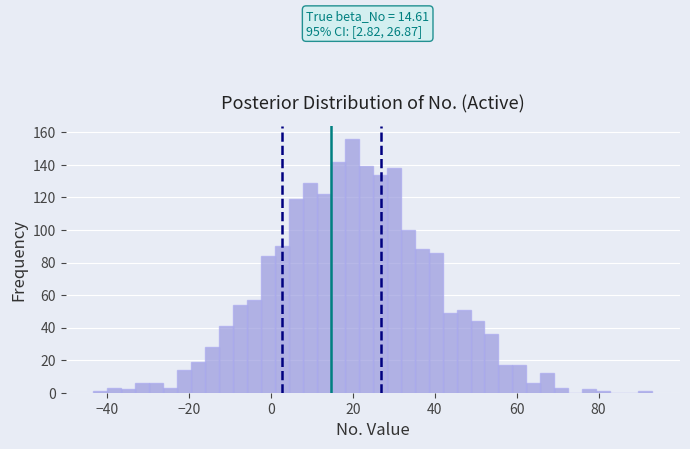

Read against the x-axis, roughly where is the centre of the tallest bar?

20